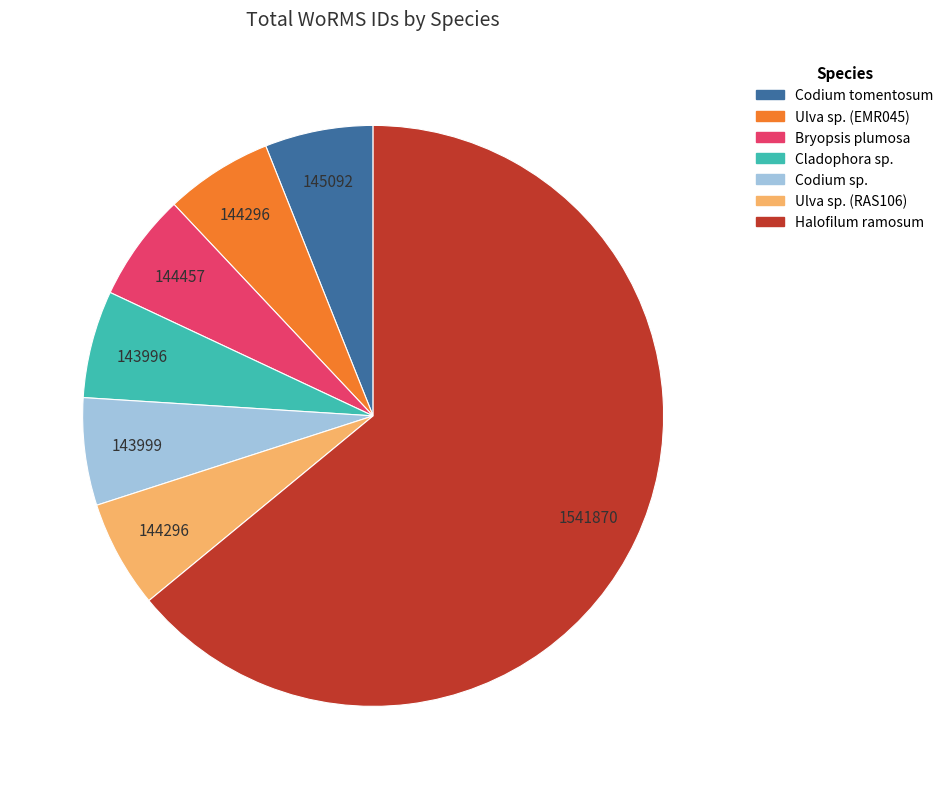

Is there any slice that represents more than half of the pie?

Yes